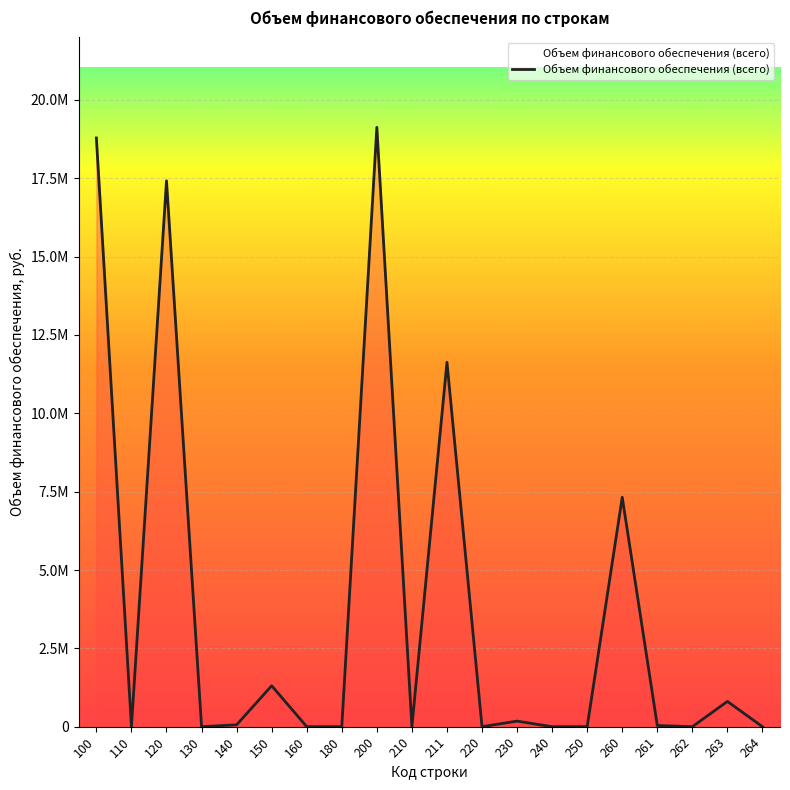

Does the chart have visible grid lines?

Yes